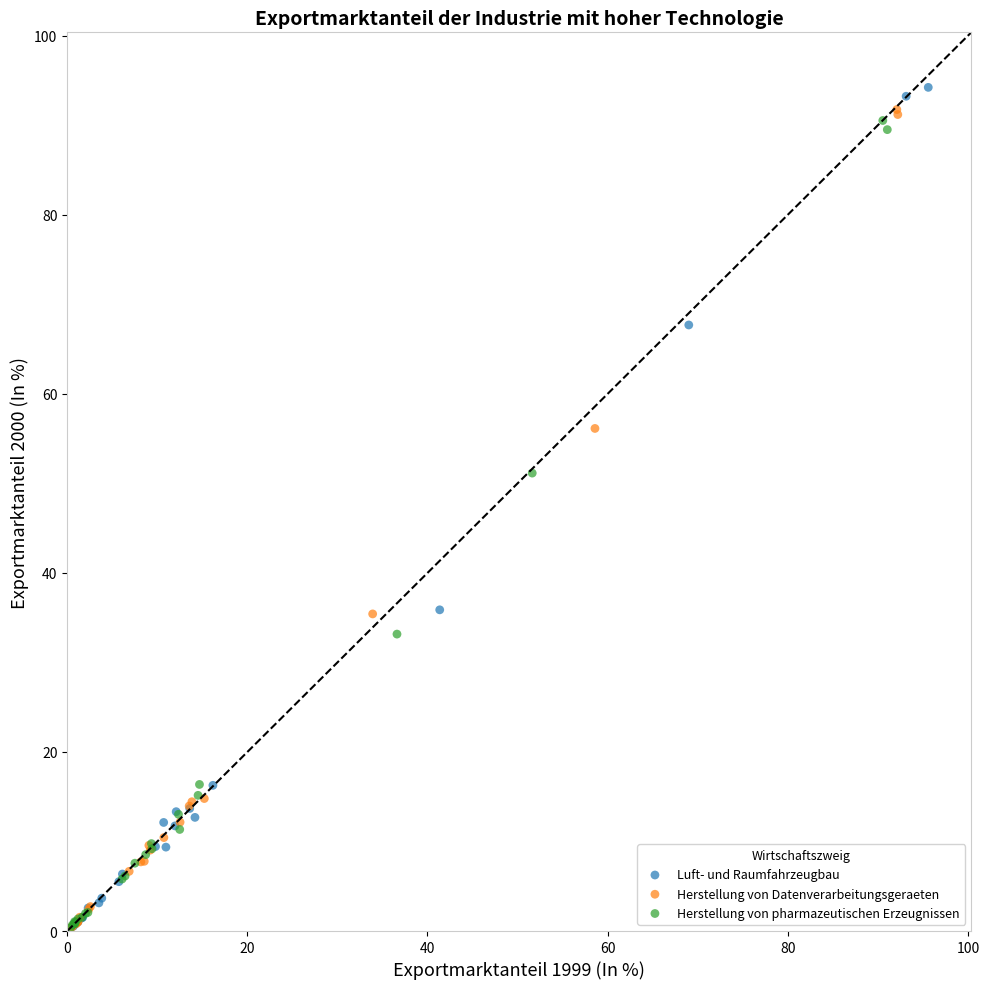

Which series has the largest Y range (max minus min)?

Luft- und Raumfahrzeugbau